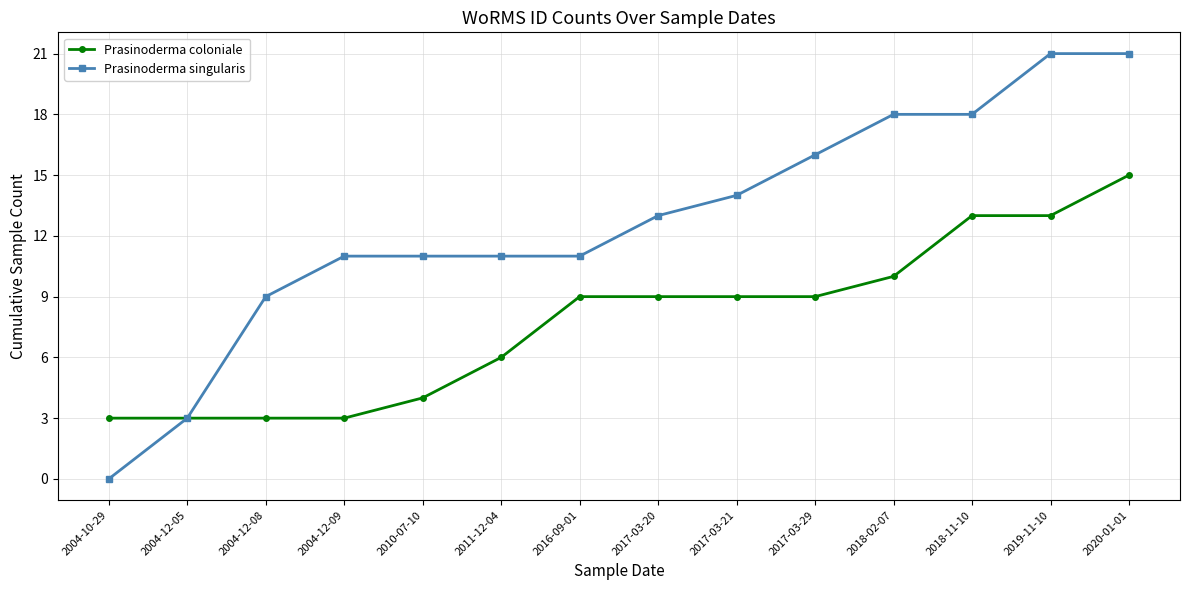

Reading left to right, transcribe all the data shown in this chart.

Prasinoderma coloniale: 2004-10-29=3	2004-12-05=3	2004-12-08=3	2004-12-09=3	2010-07-10=4	2011-12-04=6	2016-09-01=9	2017-03-20=9	2017-03-21=9	2017-03-29=9	2018-02-07=10	2018-11-10=13	2019-11-10=13	2020-01-01=15
Prasinoderma singularis: 2004-10-29=0	2004-12-05=3	2004-12-08=9	2004-12-09=11	2010-07-10=11	2011-12-04=11	2016-09-01=11	2017-03-20=13	2017-03-21=14	2017-03-29=16	2018-02-07=18	2018-11-10=18	2019-11-10=21	2020-01-01=21